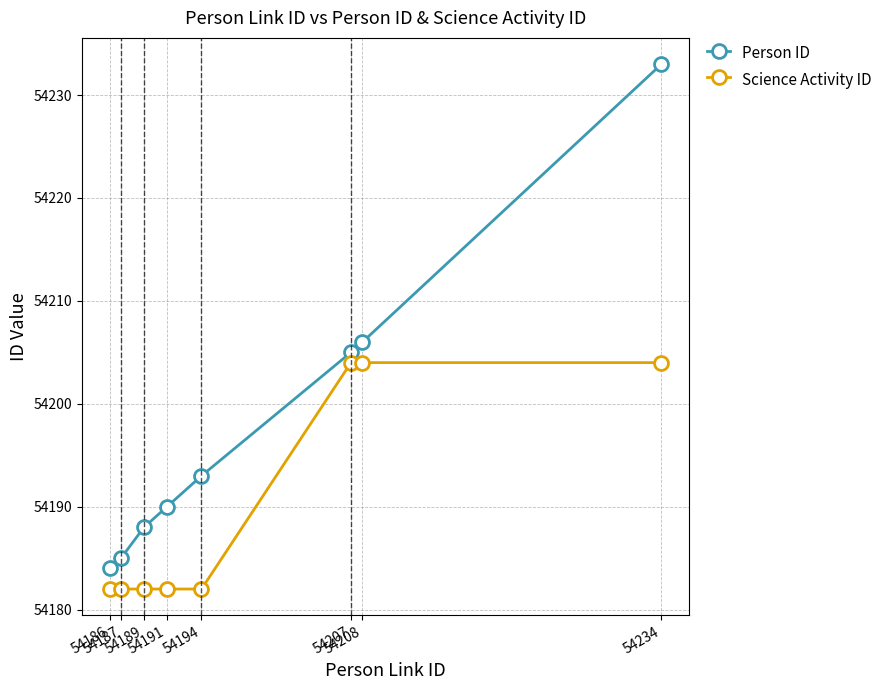

Which series has the largest total across all categories?

Person ID